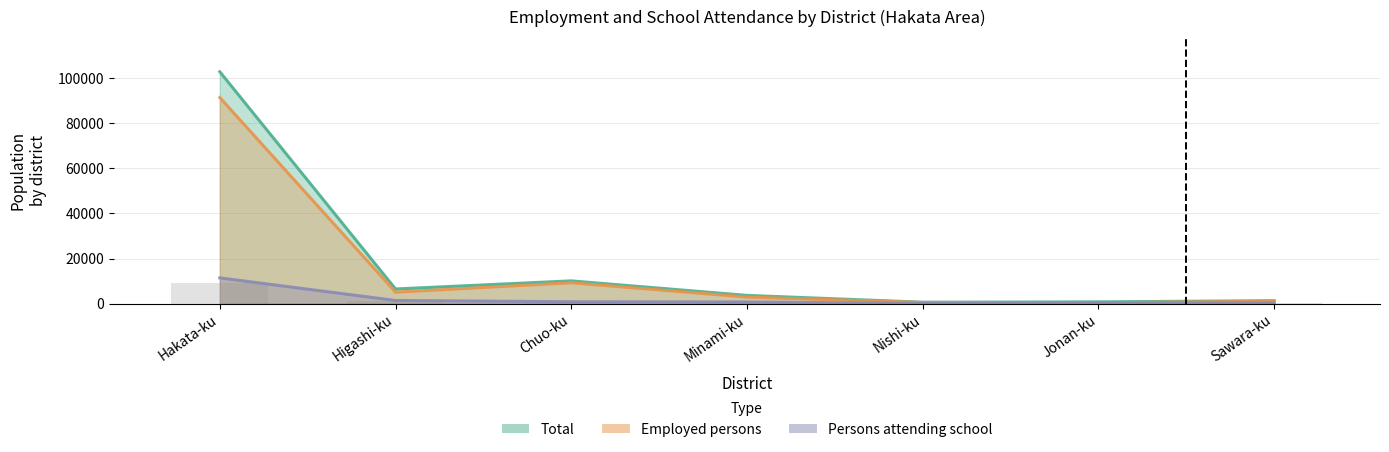

At which label does Persons attending school first exceed 745?

Hakata-ku